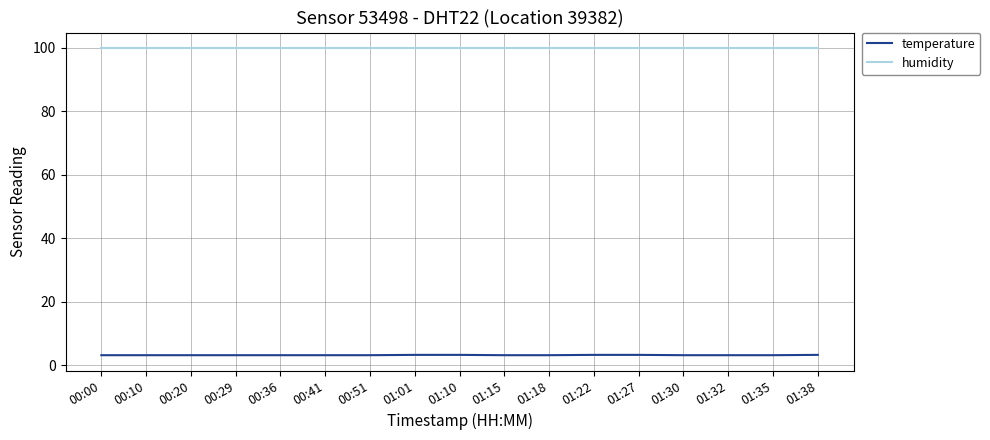

The humidity series shows 164.4 at 00:10. True or false?

False